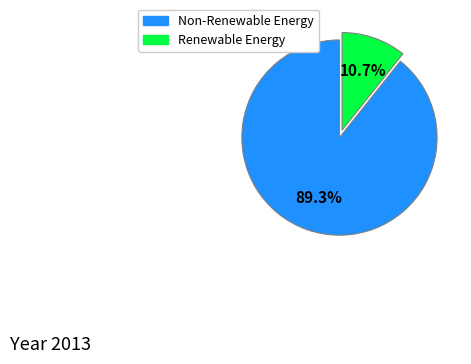

Is there any slice that represents more than half of the pie?

Yes